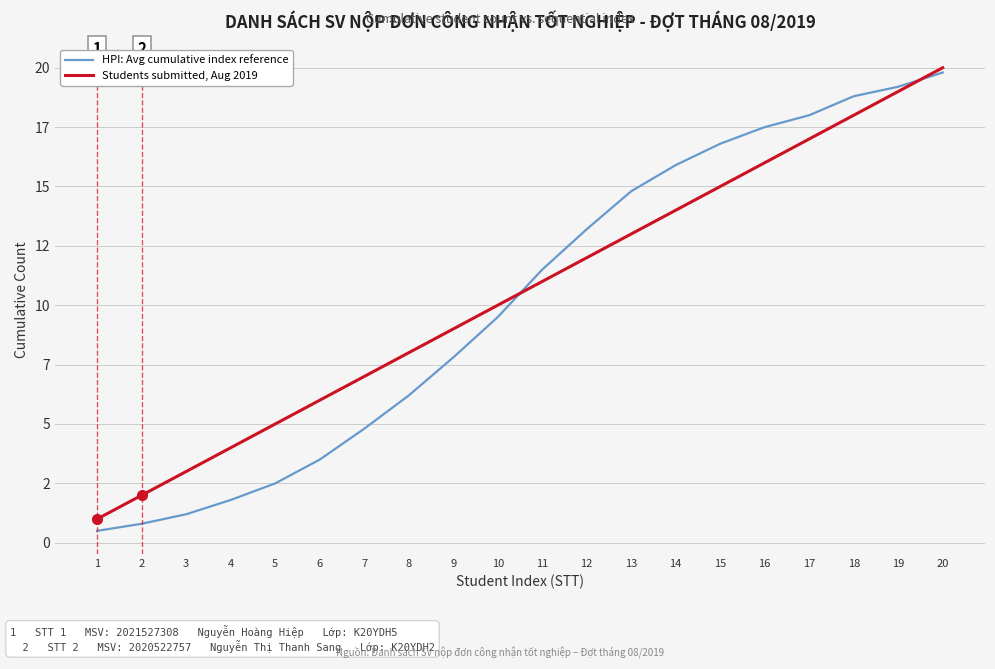

At which category does the chart reach its peak across all series?

20